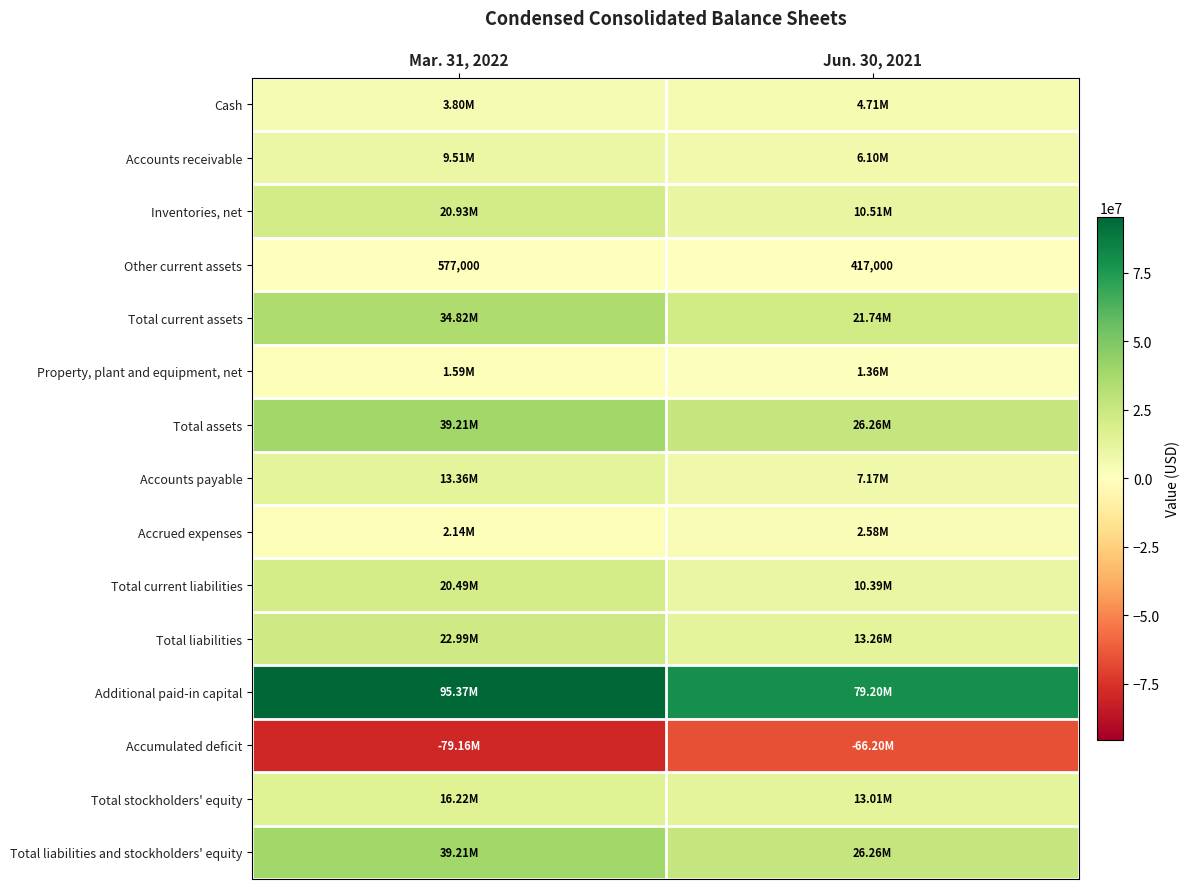

What is the maximum value shown in the chart?

95369000